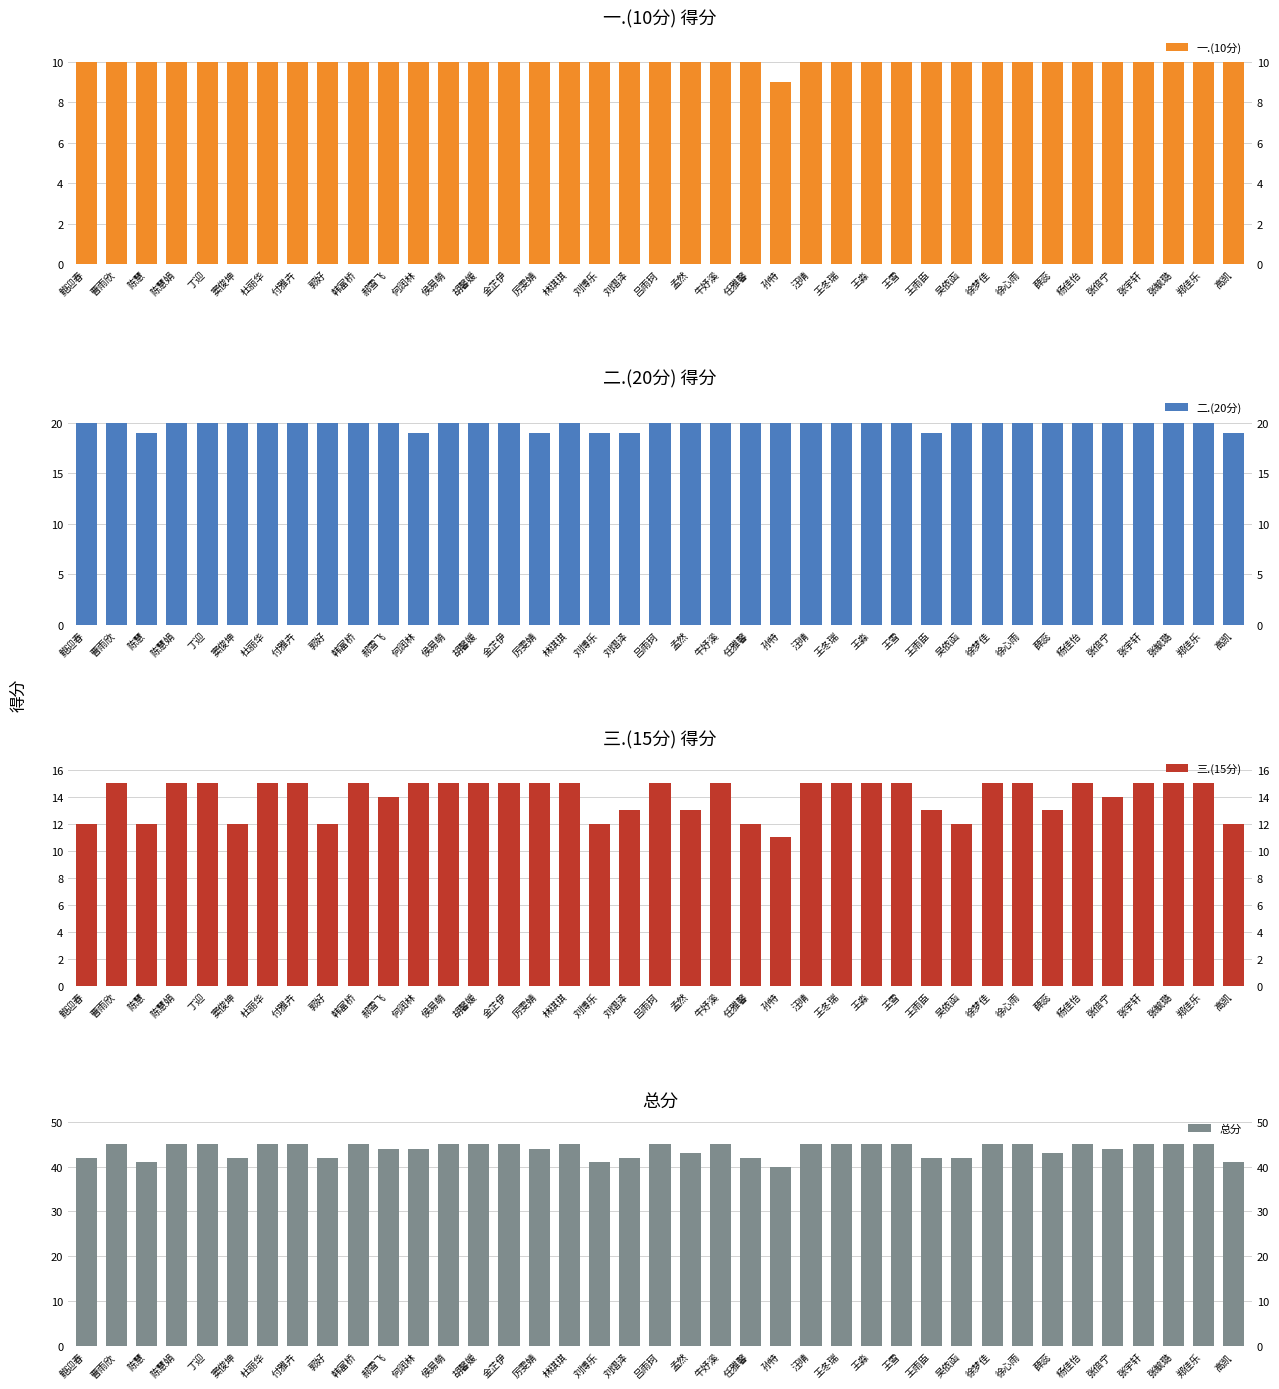

What is the value of the 总分 bar at the 6th from the left?

42